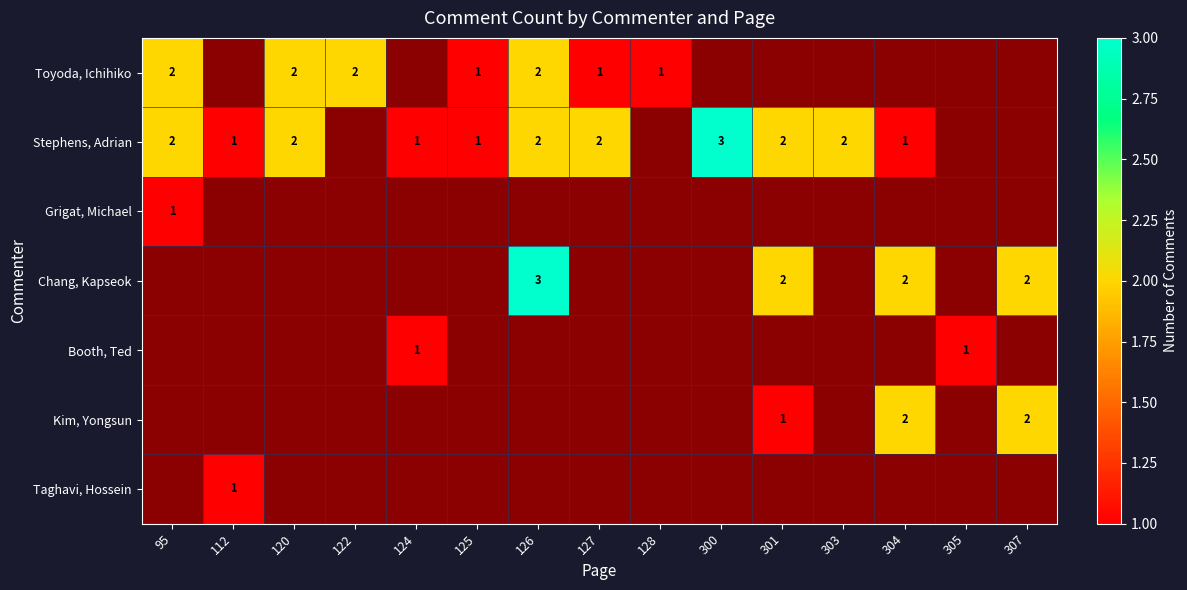

Count the Kim, Yongsun values in the range 0 to 1.

13